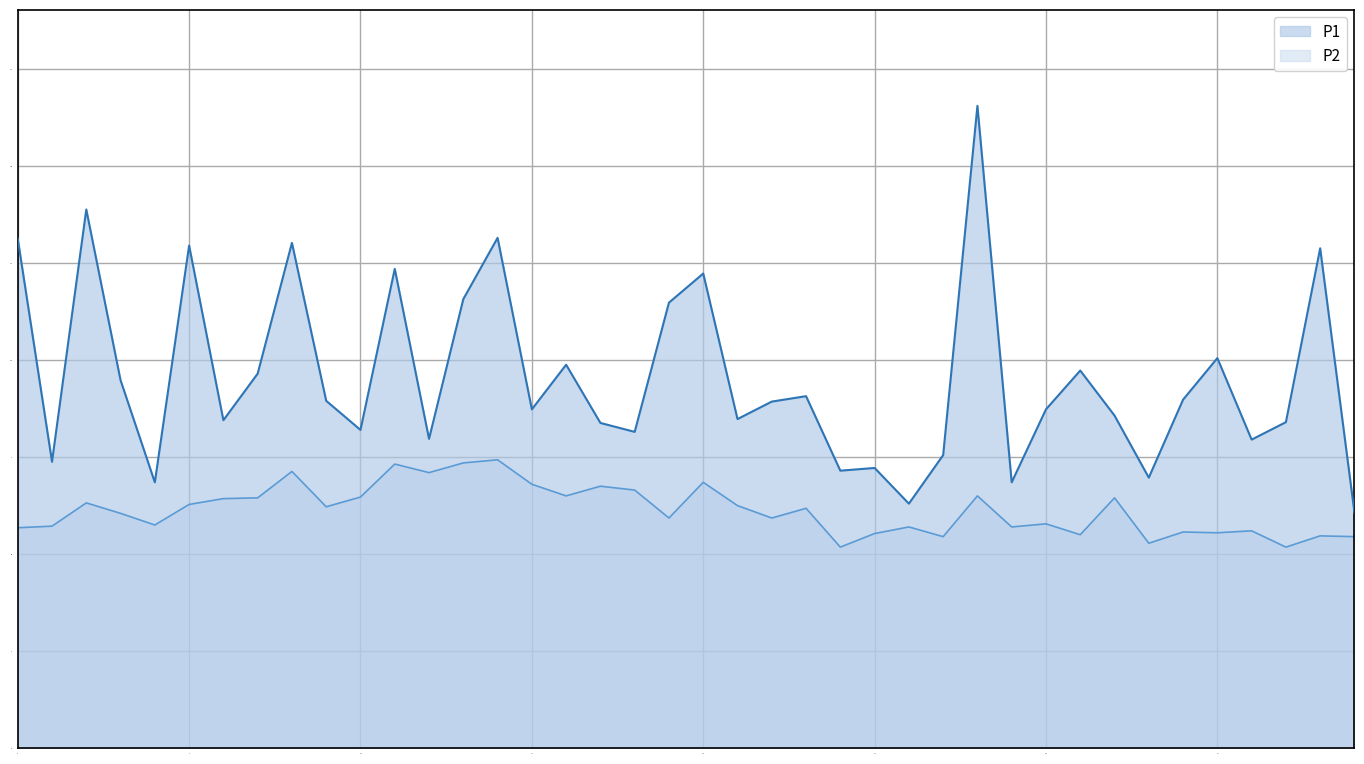

What is the difference between the P1 values at 00:45 and 03:10?

1.5